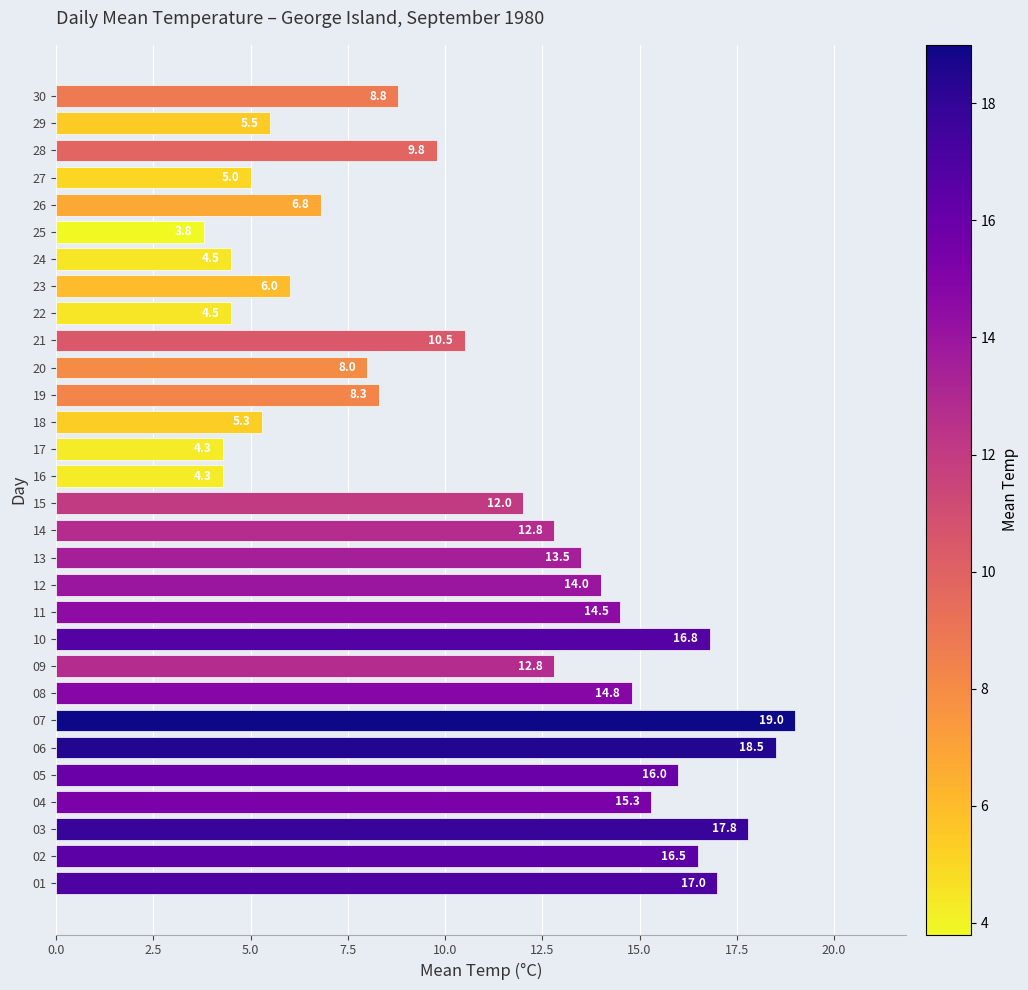

The value at 05 is 16.0. True or false?

True